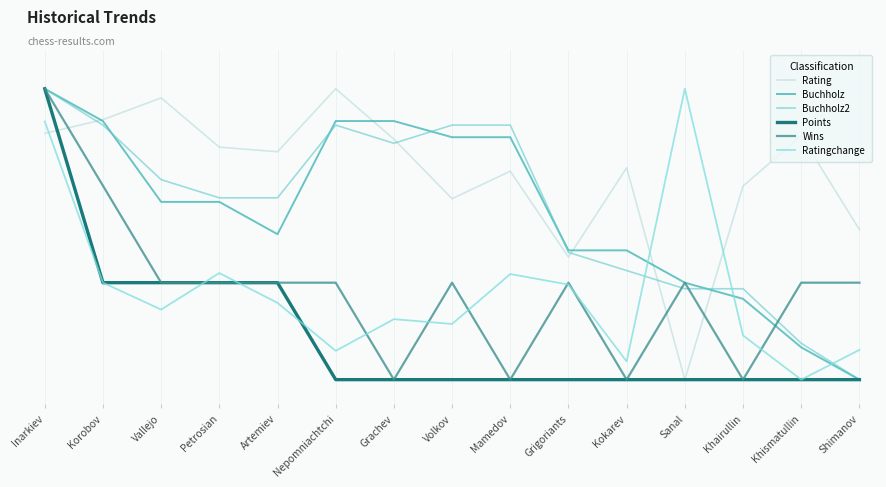

Reading left to right, list all the values displayed in this chart.

Rating: 5.1	5.4	5.8	4.8	4.7	6.0	5.0	3.7	4.3	2.5	4.4	0.0	4.0	5.0	3.1
Buchholz: 6.0	5.3	3.7	3.7	3.0	5.3	5.3	5.0	5.0	2.7	2.7	2.0	1.7	0.7	0.0
Buchholz2: 6.0	5.2	4.1	3.8	3.8	5.2	4.9	5.2	5.2	2.6	2.2	1.9	1.9	0.8	0.0
Points: 6.0	2.0	2.0	2.0	2.0	0.0	0.0	0.0	0.0	0.0	0.0	0.0	0.0	0.0	0.0
Wins: 6.0	4.0	2.0	2.0	2.0	2.0	0.0	2.0	0.0	2.0	0.0	2.0	0.0	2.0	2.0
Ratingchange: 5.3	2.0	1.4	2.2	1.6	0.6	1.2	1.1	2.2	2.0	0.4	6.0	0.9	0.0	0.6